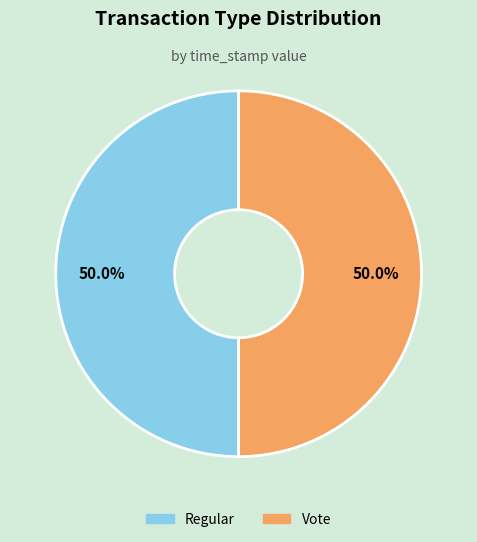

What percentage is NOT represented by Regular?

50.0%